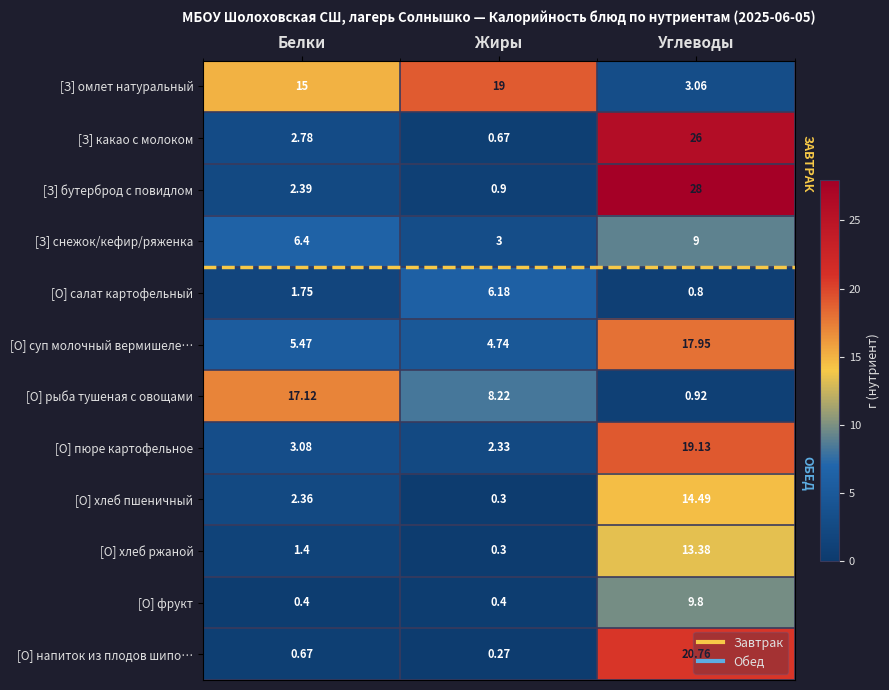

Which series has the largest range (max minus min)?

[З] бутерброд с повидлом